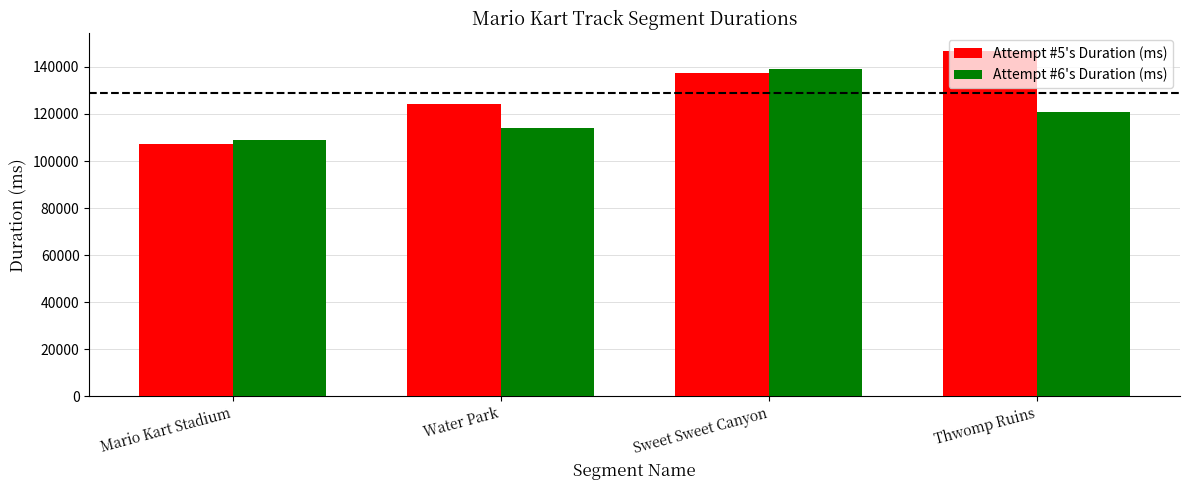

Rank the series at Sweet Sweet Canyon from highest to lowest value.

Attempt #6's Duration (ms), Attempt #5's Duration (ms)